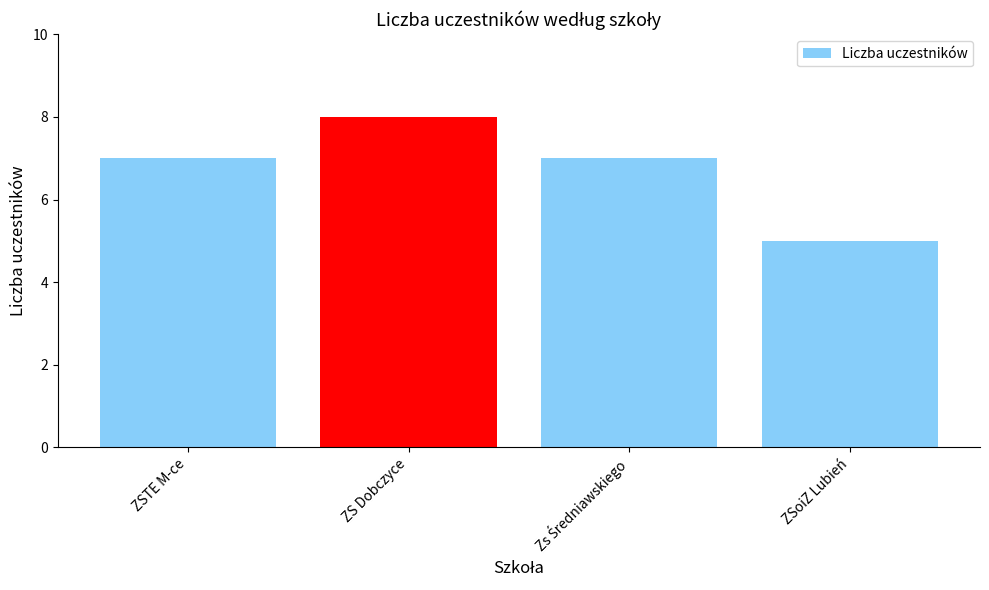

What is the sum of all values?

27